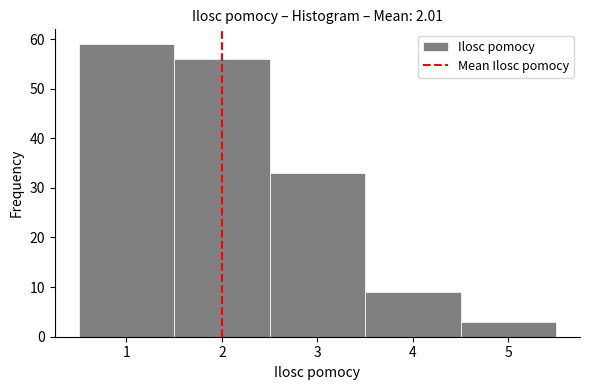

What is the height of the bar covering 0.5 to 1.5 on the x-axis? The values are not printed on the chart, so give them approximately, as read against the axis.

59